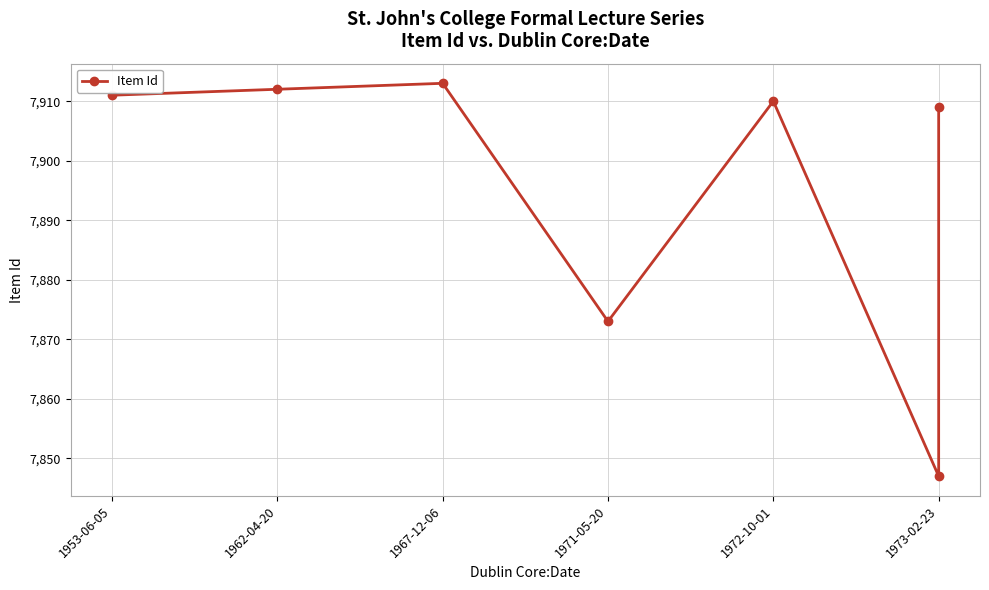

What is the difference between the second highest and second lowest values?

39